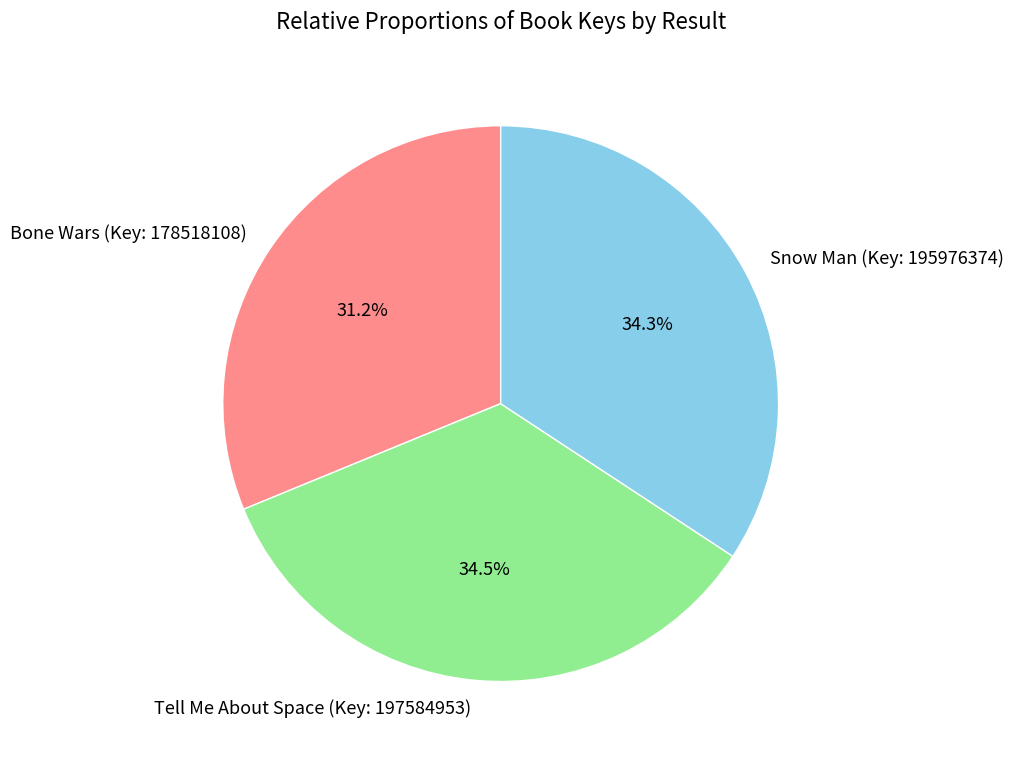

How many slices are in this pie chart?

3